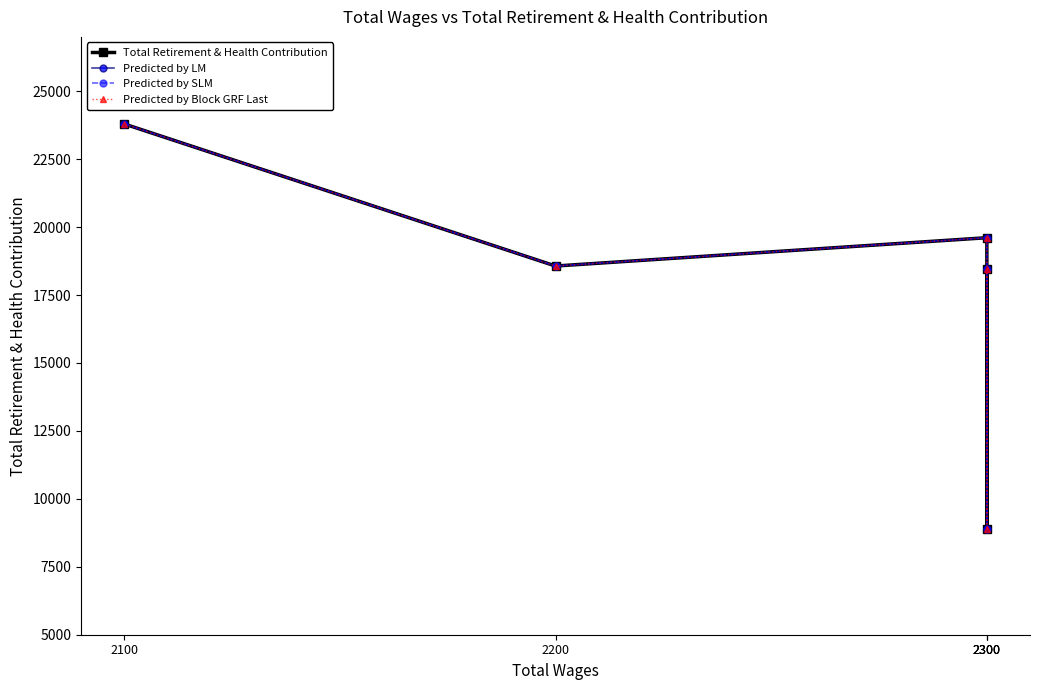

How many lines are shown in the chart?

4